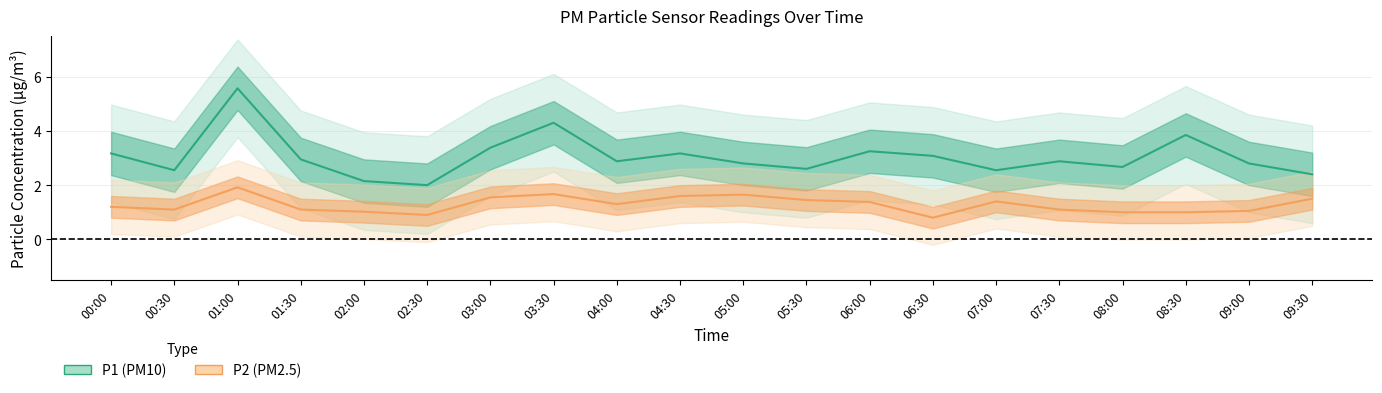

True or false: P1 has more than 2 interior local peaks.

True